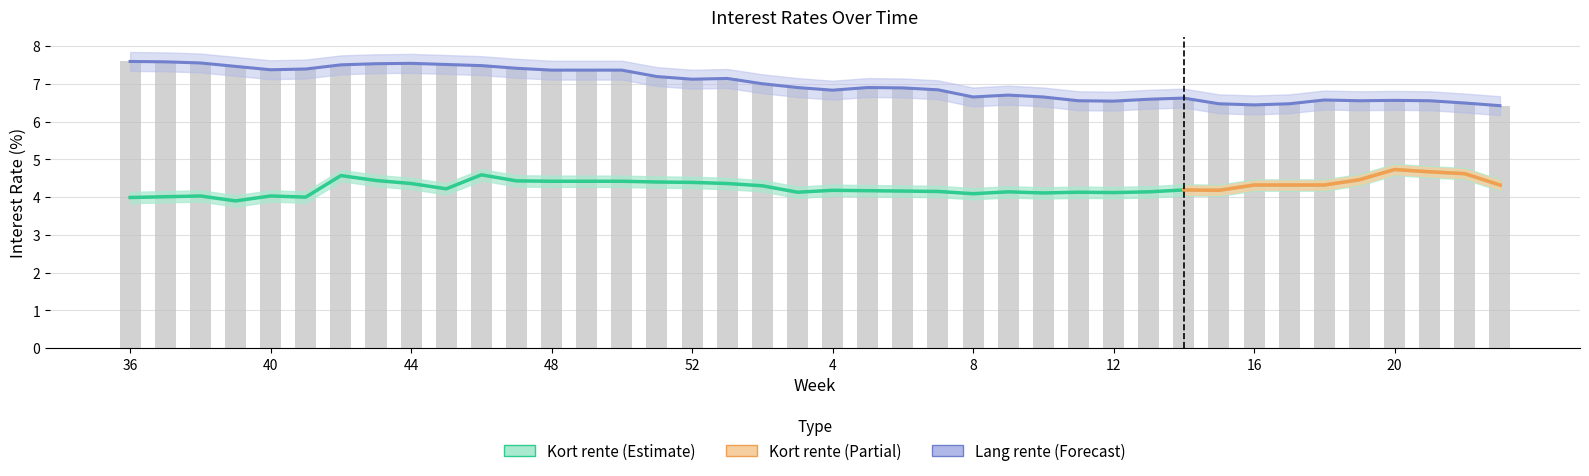

The value of Kort rente at 8 is 4.1. True or false?

True